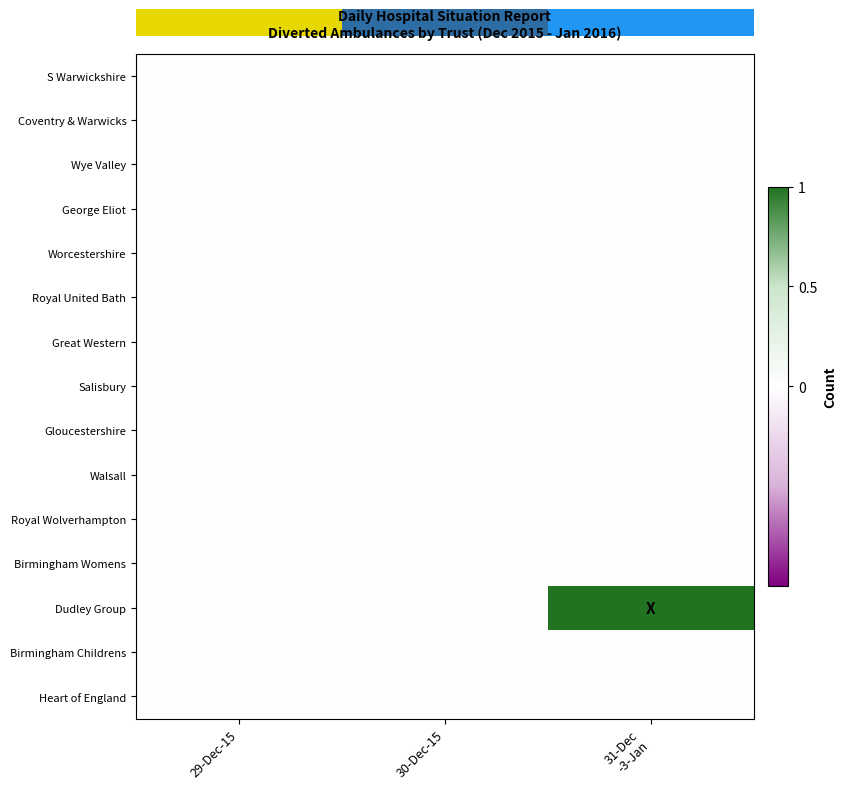

Reading left to right, transcribe all the data shown in this chart.

S Warwickshire: 29-Dec-15=0	30-Dec-15=0	31-Dec
-3-Jan=0
Coventry & Warwicks: 29-Dec-15=0	30-Dec-15=0	31-Dec
-3-Jan=0
Wye Valley: 29-Dec-15=0	30-Dec-15=0	31-Dec
-3-Jan=0
George Eliot: 29-Dec-15=0	30-Dec-15=0	31-Dec
-3-Jan=0
Worcestershire: 29-Dec-15=0	30-Dec-15=0	31-Dec
-3-Jan=0
Royal United Bath: 29-Dec-15=0	30-Dec-15=0	31-Dec
-3-Jan=0
Great Western: 29-Dec-15=0	30-Dec-15=0	31-Dec
-3-Jan=0
Salisbury: 29-Dec-15=0	30-Dec-15=0	31-Dec
-3-Jan=0
Gloucestershire: 29-Dec-15=0	30-Dec-15=0	31-Dec
-3-Jan=0
Walsall: 29-Dec-15=0	30-Dec-15=0	31-Dec
-3-Jan=0
Royal Wolverhampton: 29-Dec-15=0	30-Dec-15=0	31-Dec
-3-Jan=0
Birmingham Womens: 29-Dec-15=0	30-Dec-15=0	31-Dec
-3-Jan=0
Dudley Group: 29-Dec-15=0	30-Dec-15=0	31-Dec
-3-Jan=1
Birmingham Childrens: 29-Dec-15=0	30-Dec-15=0	31-Dec
-3-Jan=0
Heart of England: 29-Dec-15=0	30-Dec-15=0	31-Dec
-3-Jan=0